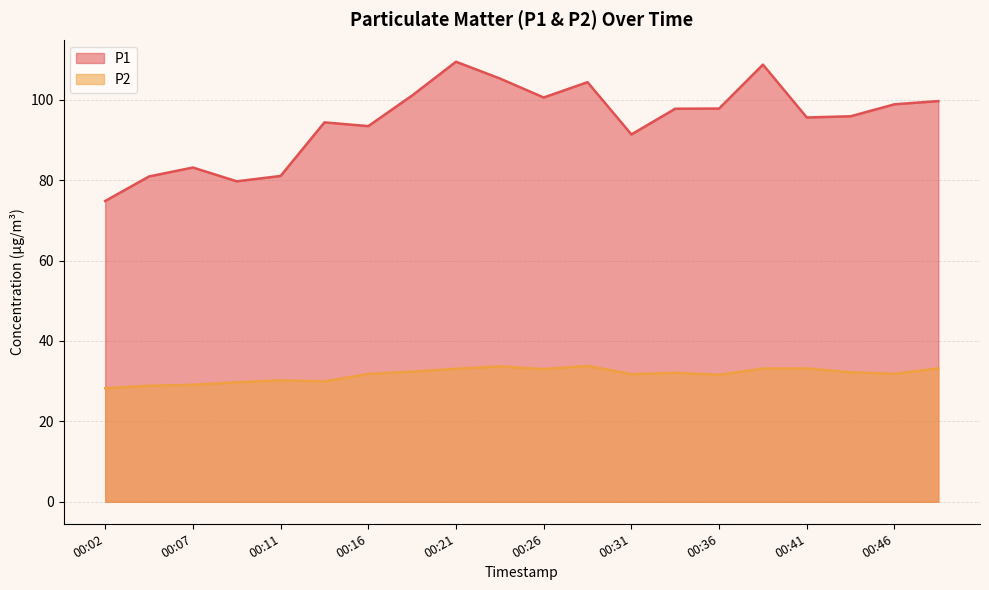

Reading left to right, transcribe all the data shown in this chart.

P1: 74.8	80.9	83.2	79.7	81.0	94.4	93.5	101.1	109.5	105.3	100.6	104.4	91.4	97.8	97.8	108.8	95.6	95.9	98.9	99.7
P2: 28.2	28.9	29.1	29.7	30.2	29.9	31.8	32.4	33.1	33.7	33.0	33.8	31.7	32.1	31.6	33.1	33.2	32.2	31.9	33.2